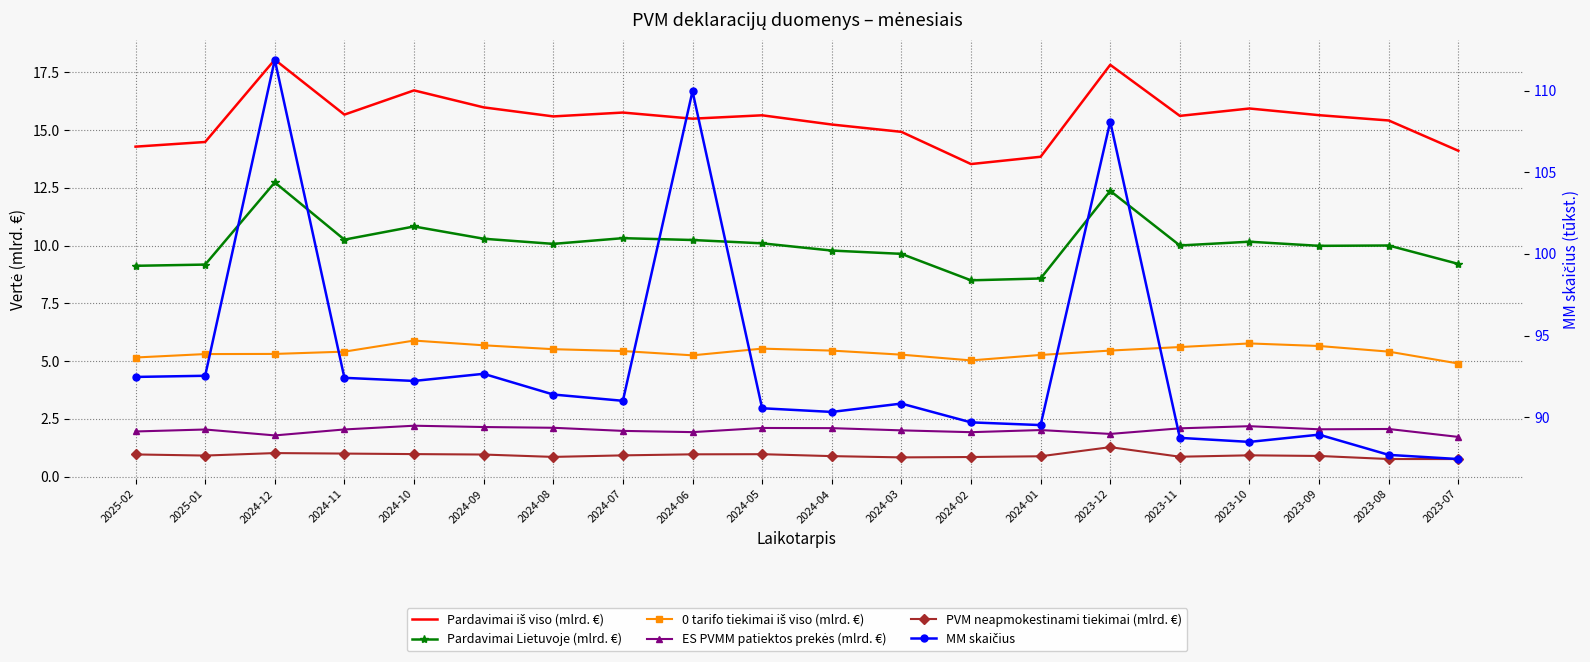

What is the difference between the 0 tarifo tiekimai iš viso (mlrd. €) values at 2024-02 and 2023-09?

0.6